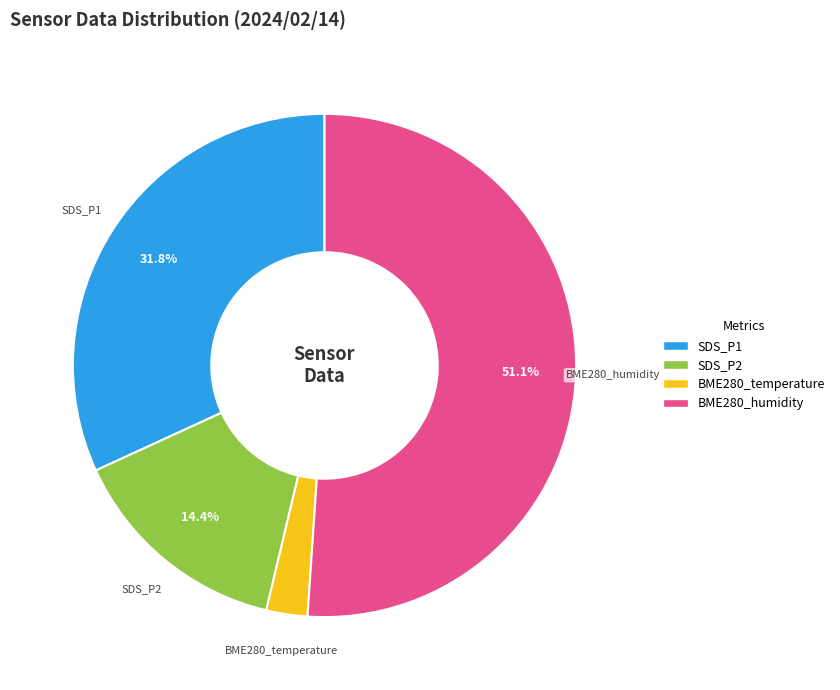

Between SDS_P1 and BME280_temperature, which is larger?

SDS_P1